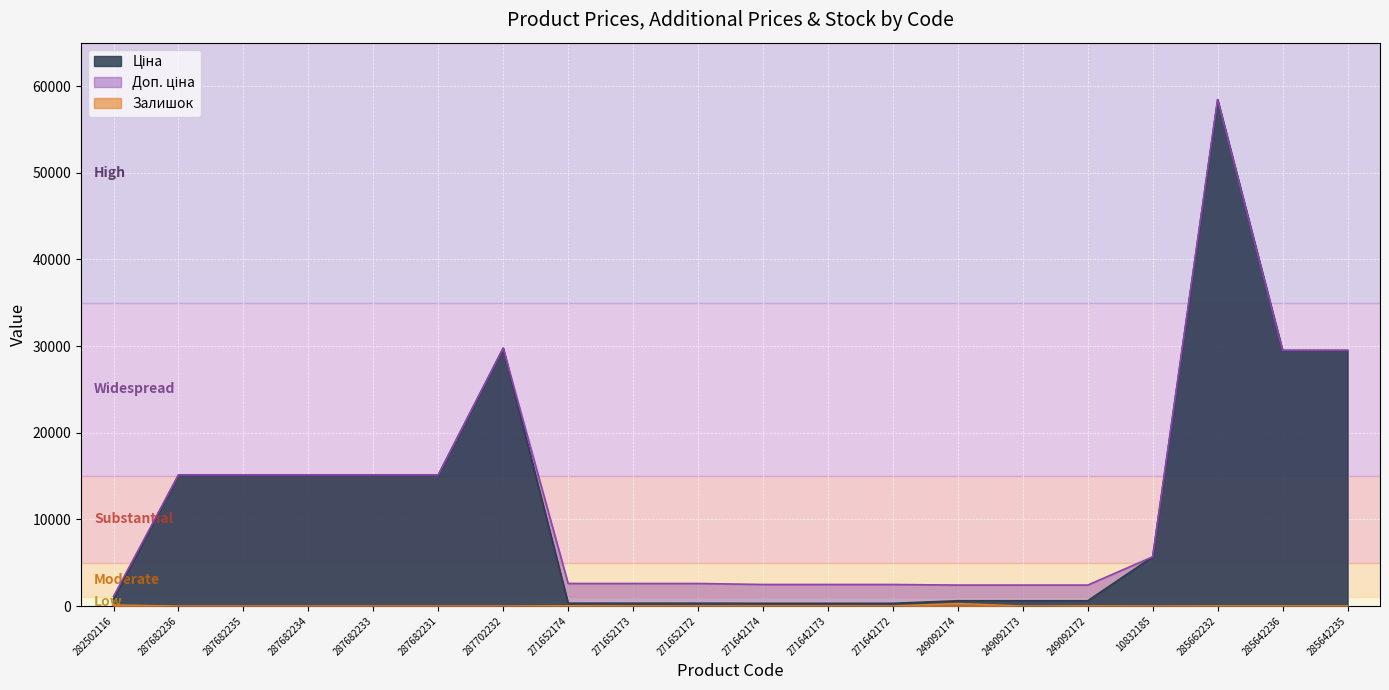

True or false: Ціна and Доп. ціна intersect in this chart.

False